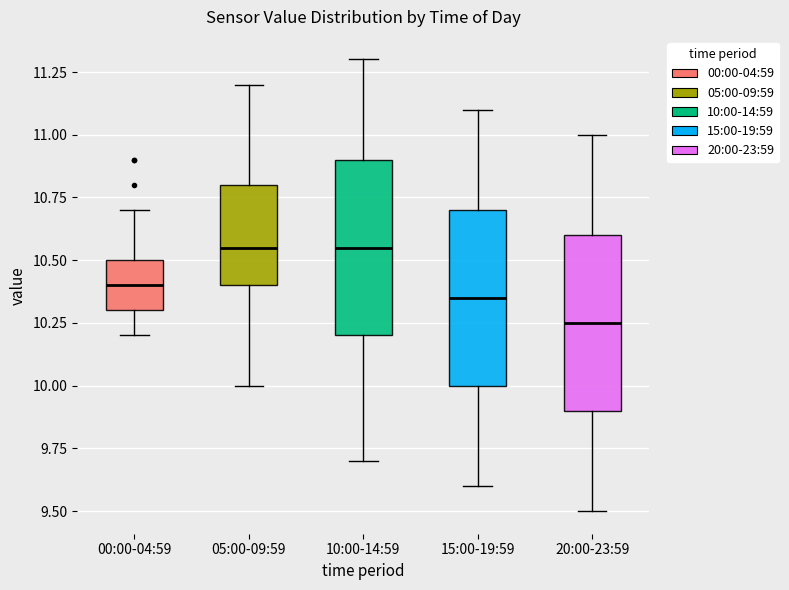

Reading left to right, read every box against the y-axis: the position of its median line, the range the box covers, and the ends of its whiskers. The values are not printed on the chart, so give them approximately, as read against the axis.

00:00-04:59: median 10.40, box 10.30 to 10.50, whiskers 10.20 to 10.70
05:00-09:59: median 10.55, box 10.40 to 10.80, whiskers 10.00 to 11.20
10:00-14:59: median 10.55, box 10.20 to 10.90, whiskers 9.70 to 11.30
15:00-19:59: median 10.35, box 10.00 to 10.70, whiskers 9.60 to 11.10
20:00-23:59: median 10.25, box 9.90 to 10.60, whiskers 9.50 to 11.00